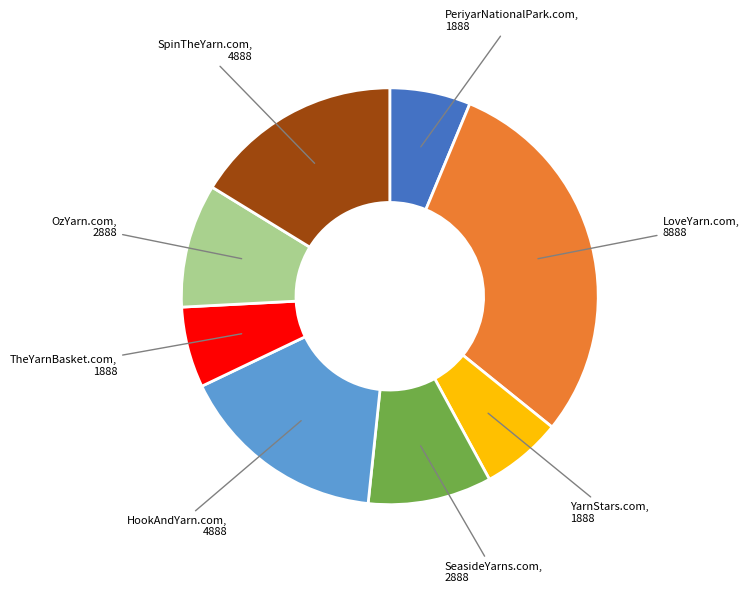

Which category has the biggest portion of the pie?

LoveYarn.com